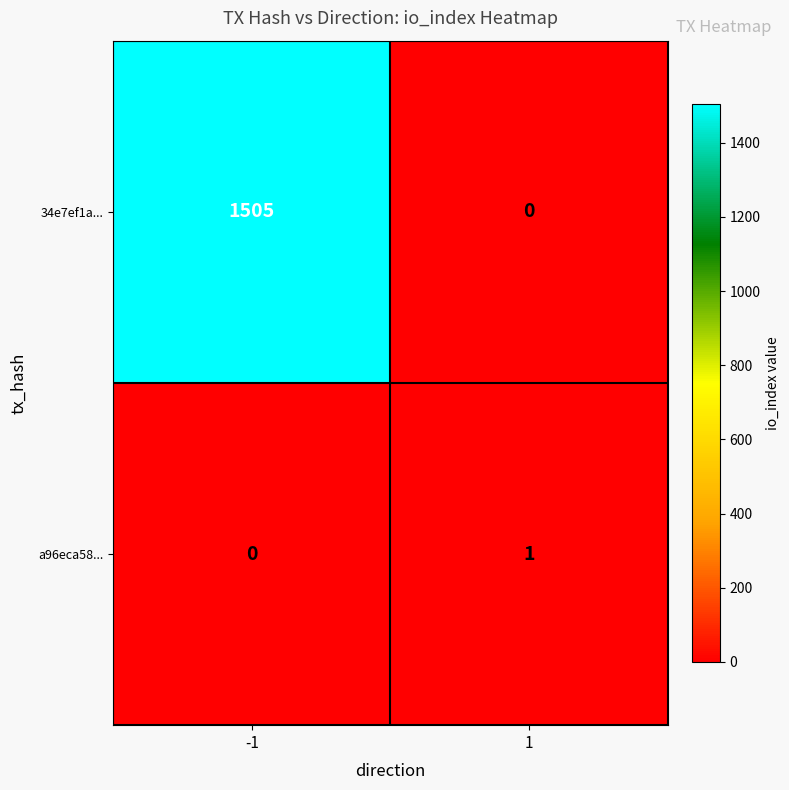

Rank the series by their average value, from lowest to highest.

a96eca58..., 34e7ef1a...